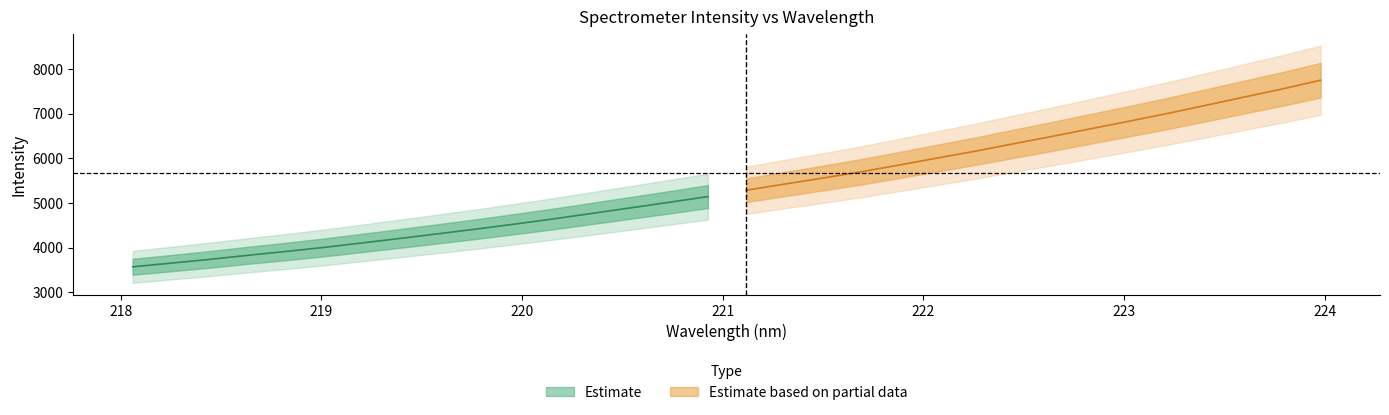

True or false: y and x intersect in this chart.

False